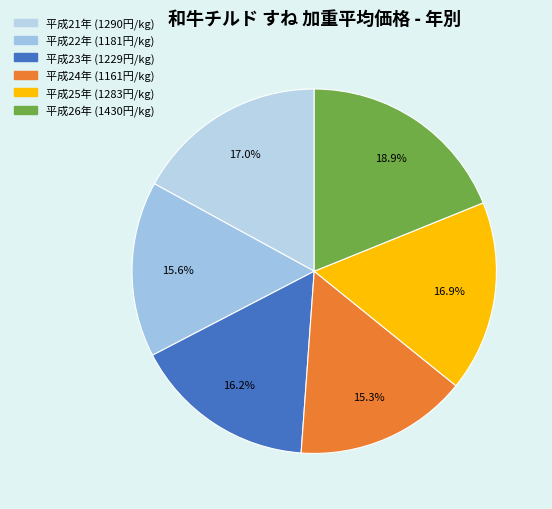

How many segments does this pie chart have?

6